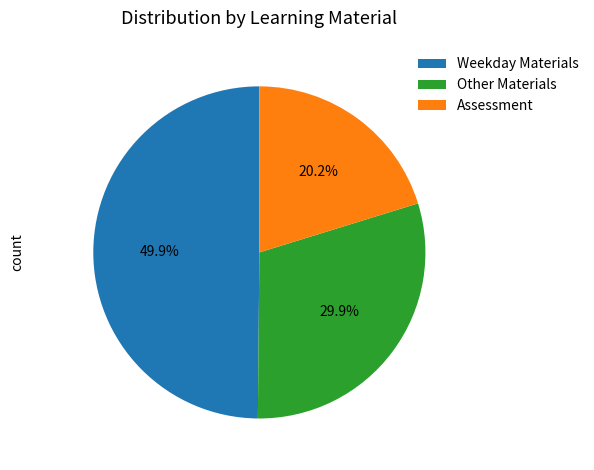

Does any single category account for the majority?

No